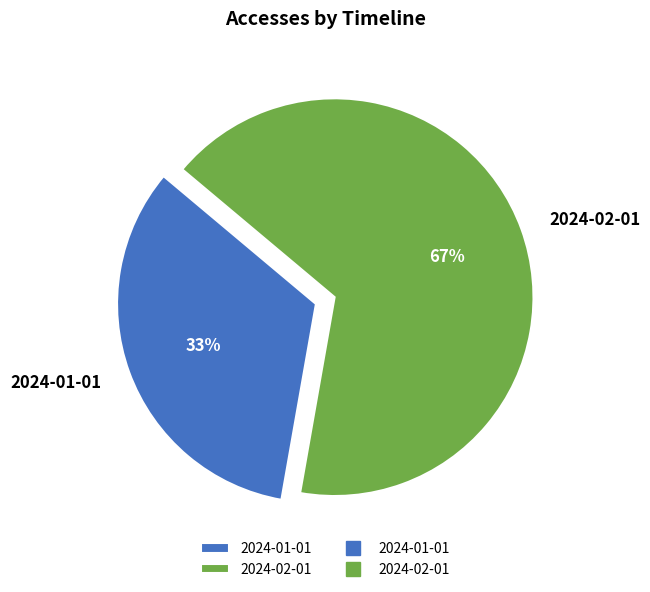

To the nearest percent, what is the average slice percentage?

50%